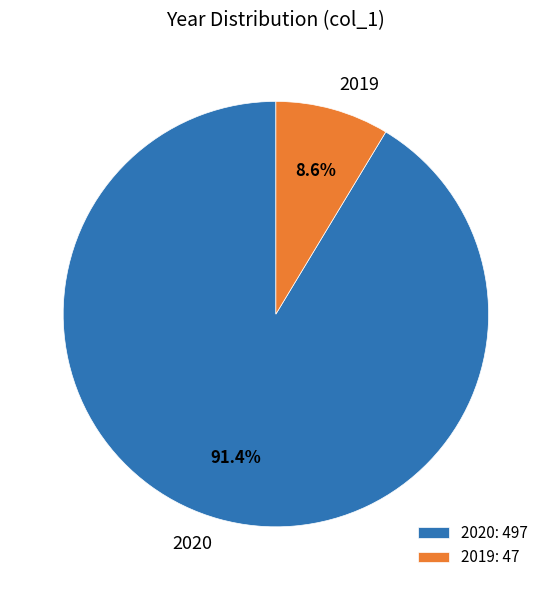

Between 2019 and 2020, which is larger?

2020